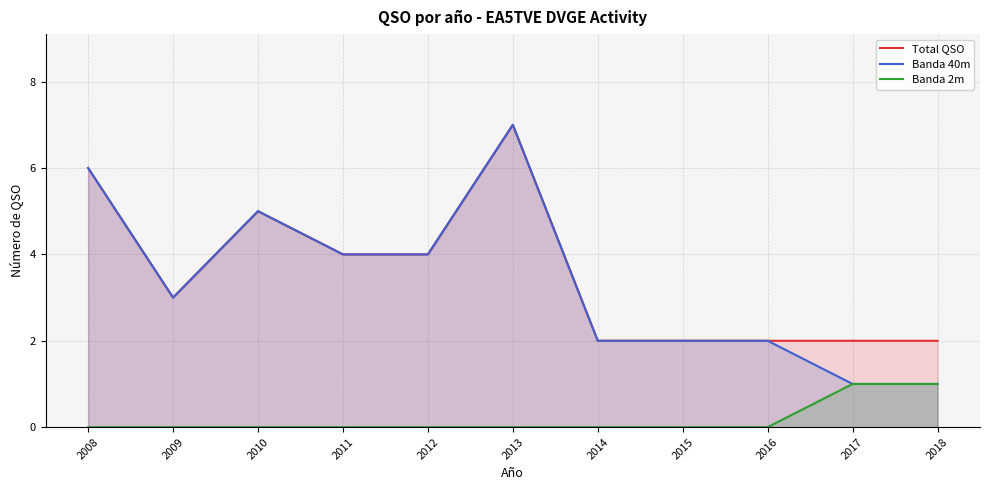

The Total QSO series shows 4 at 2011. True or false?

True